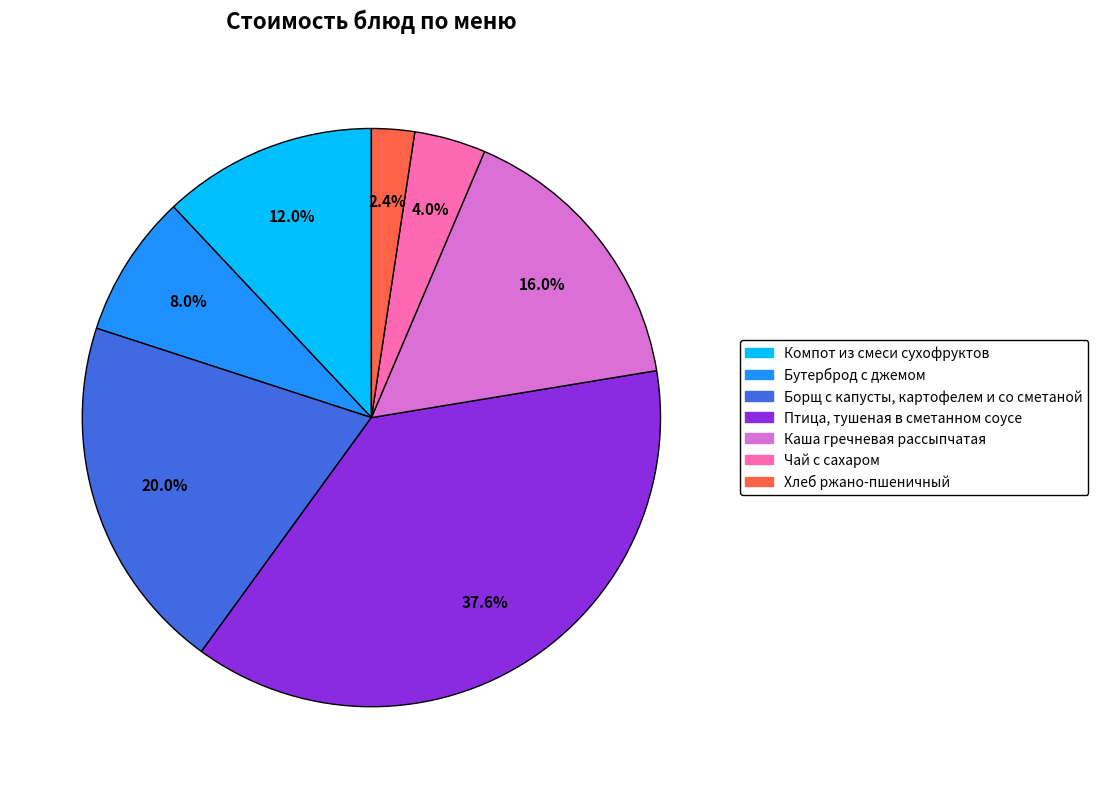

Do Компот из смеси сухофруктов and Каша гречневая рассыпчатая together represent more than half of the pie?

No